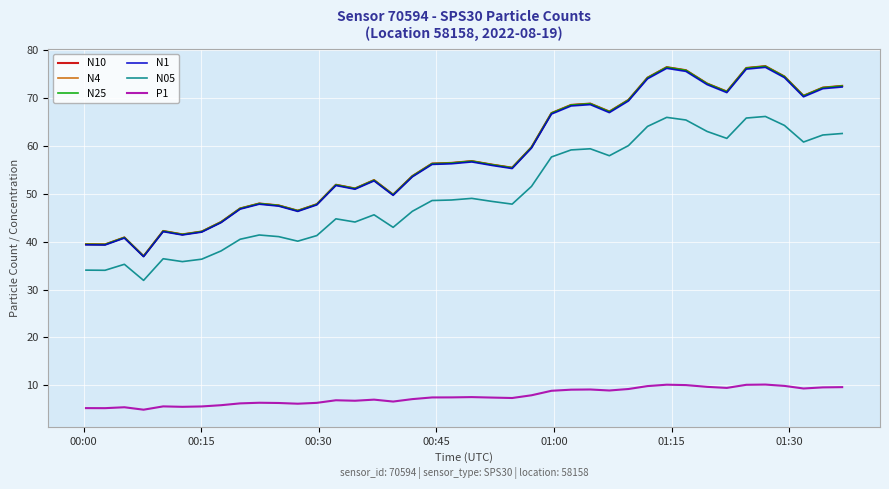

What are all the series names shown in the legend?

N10, N4, N25, N1, N05, P1